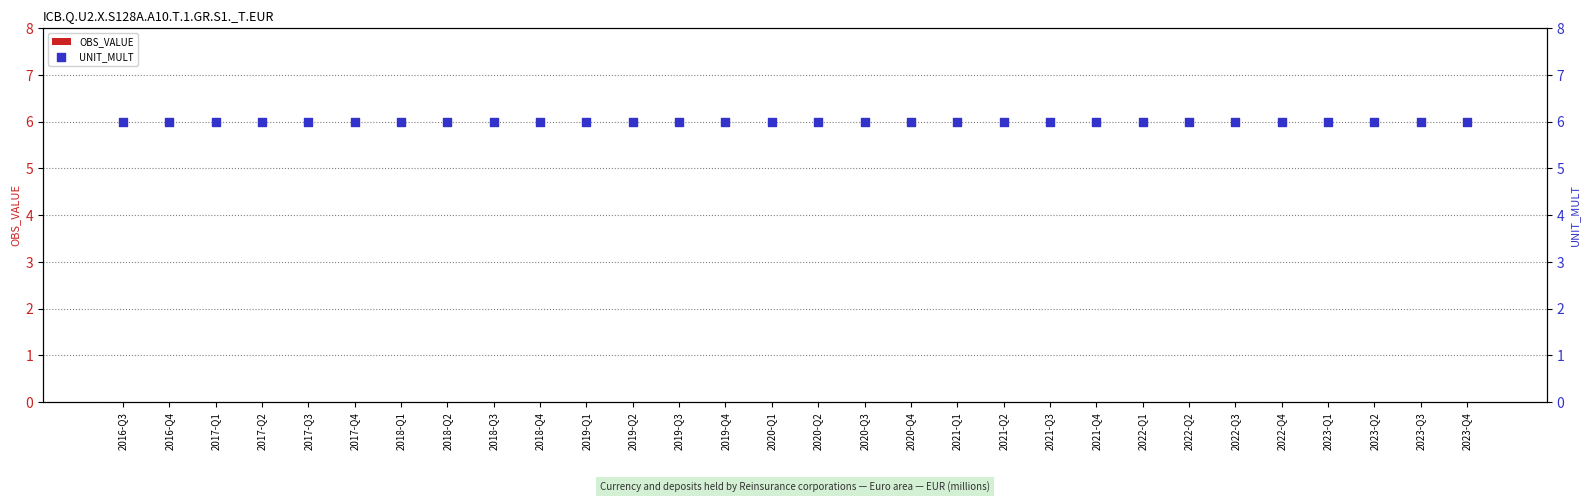

What are all the series names shown in the legend?

OBS_VALUE, UNIT_MULT